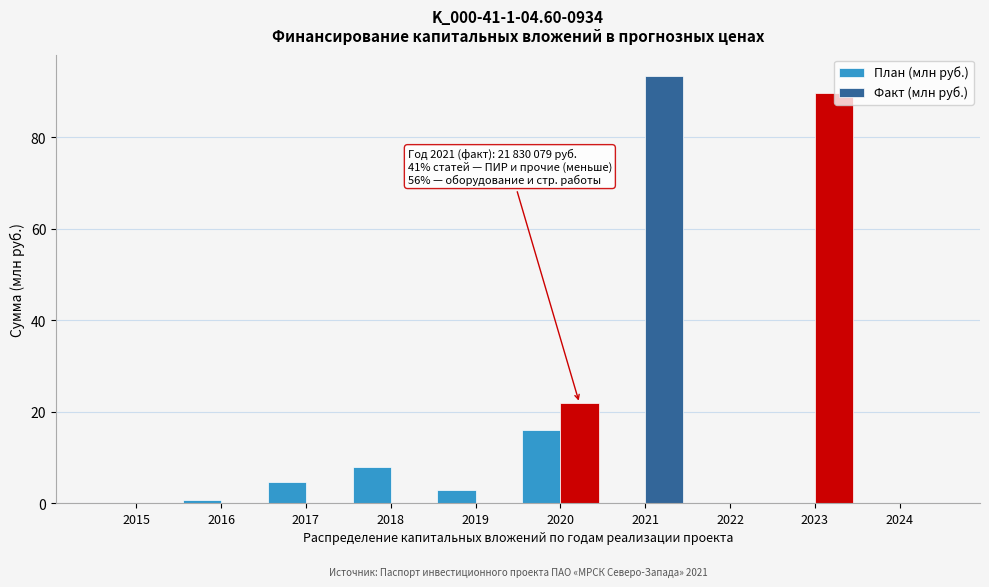

What is the sum of all Факт (млн руб.) values?

205.0